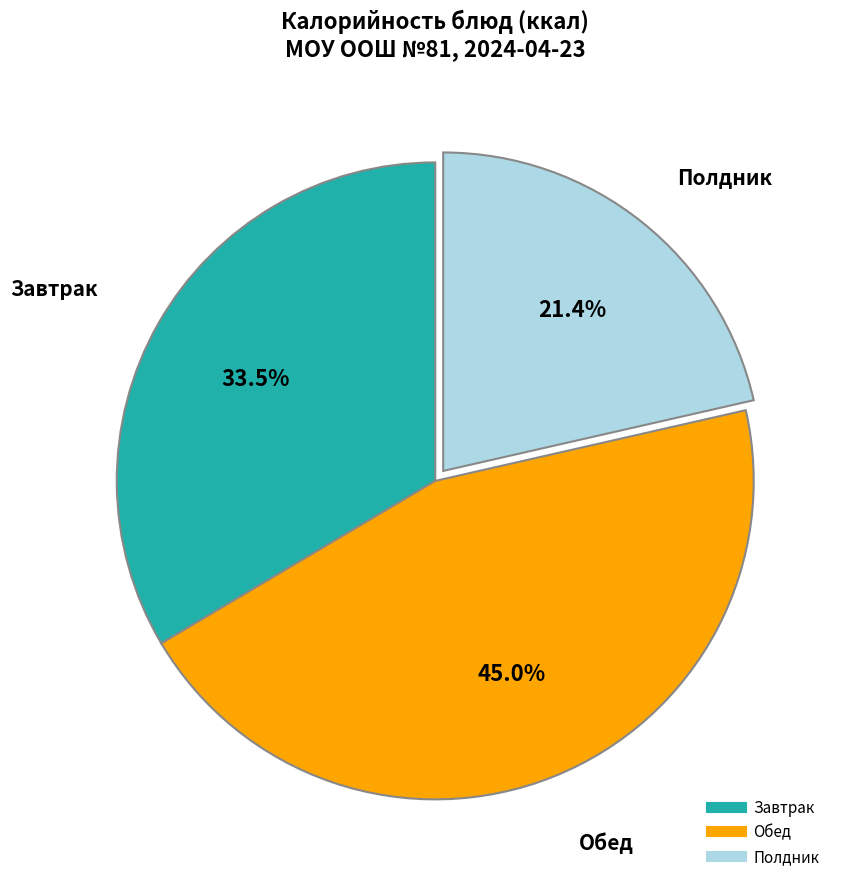

How many slices are in this pie chart?

3